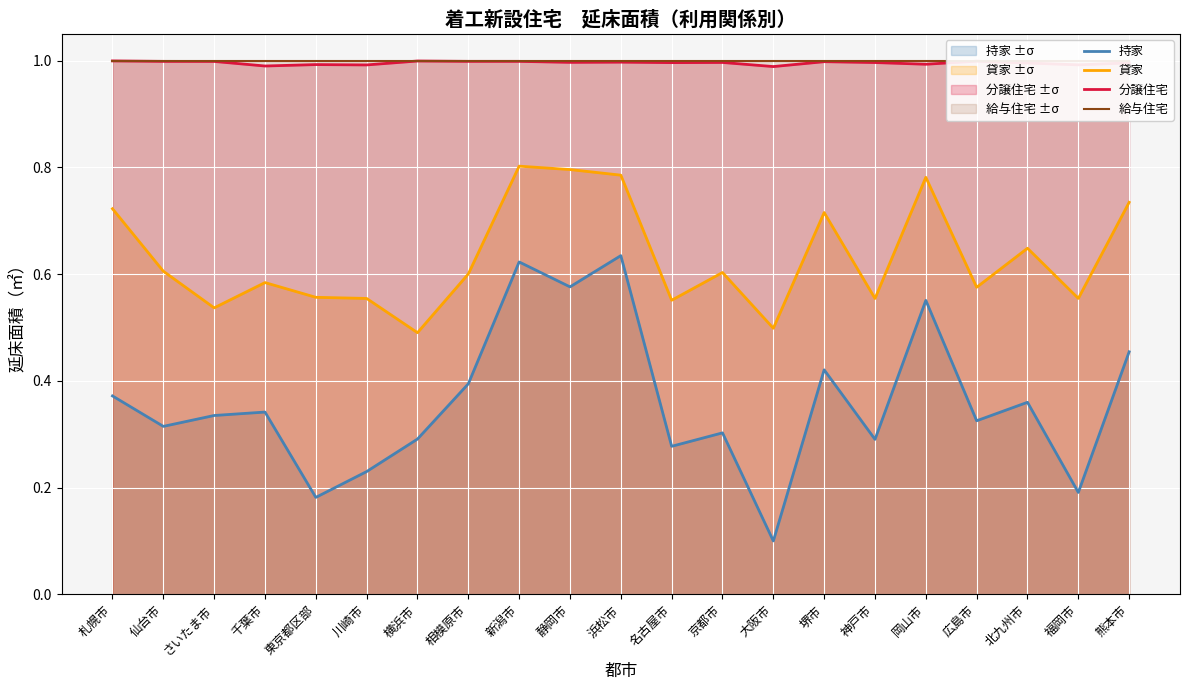

Which label corresponds to the smallest value in the chart?

大阪市